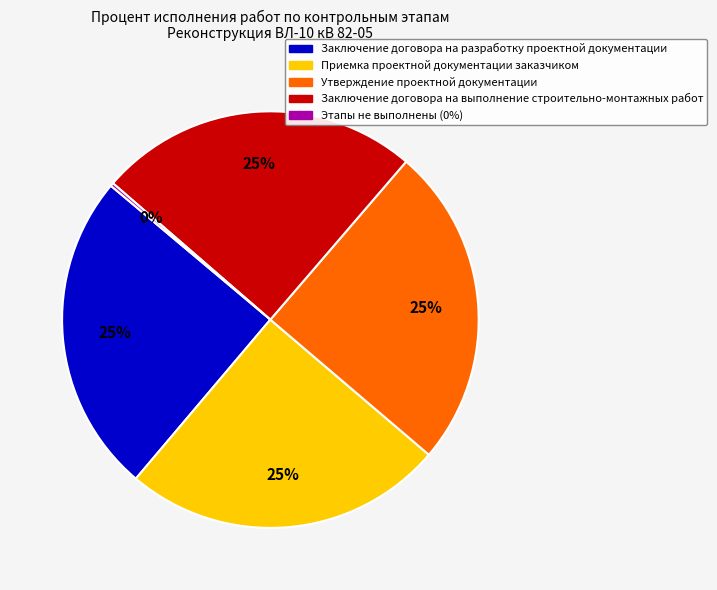

The Утверждение проектной документации slice represents 33% of the pie. True or false?

False